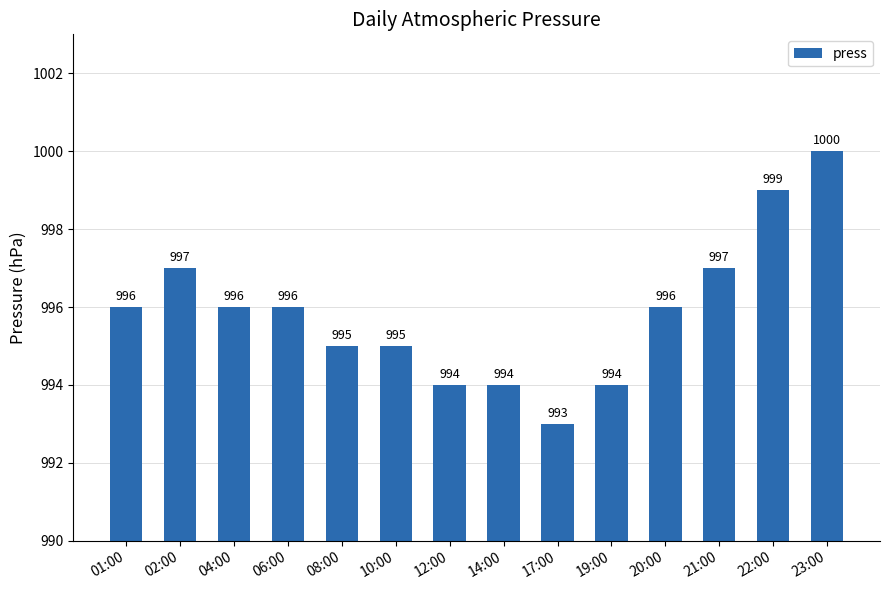

At which category does the chart reach its minimum across all series?

17:00